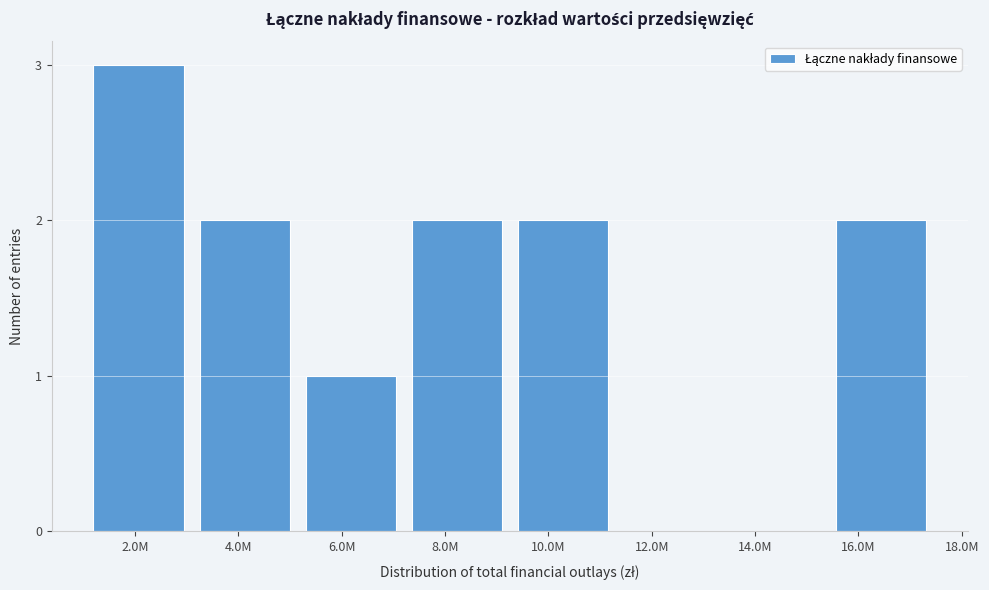

Reading left to right, list all the values displayed in this chart.

2.0M=3	4.0M=2	6.0M=1	8.0M=2	10.0M=2	12.0M=0	14.0M=0	16.0M=2